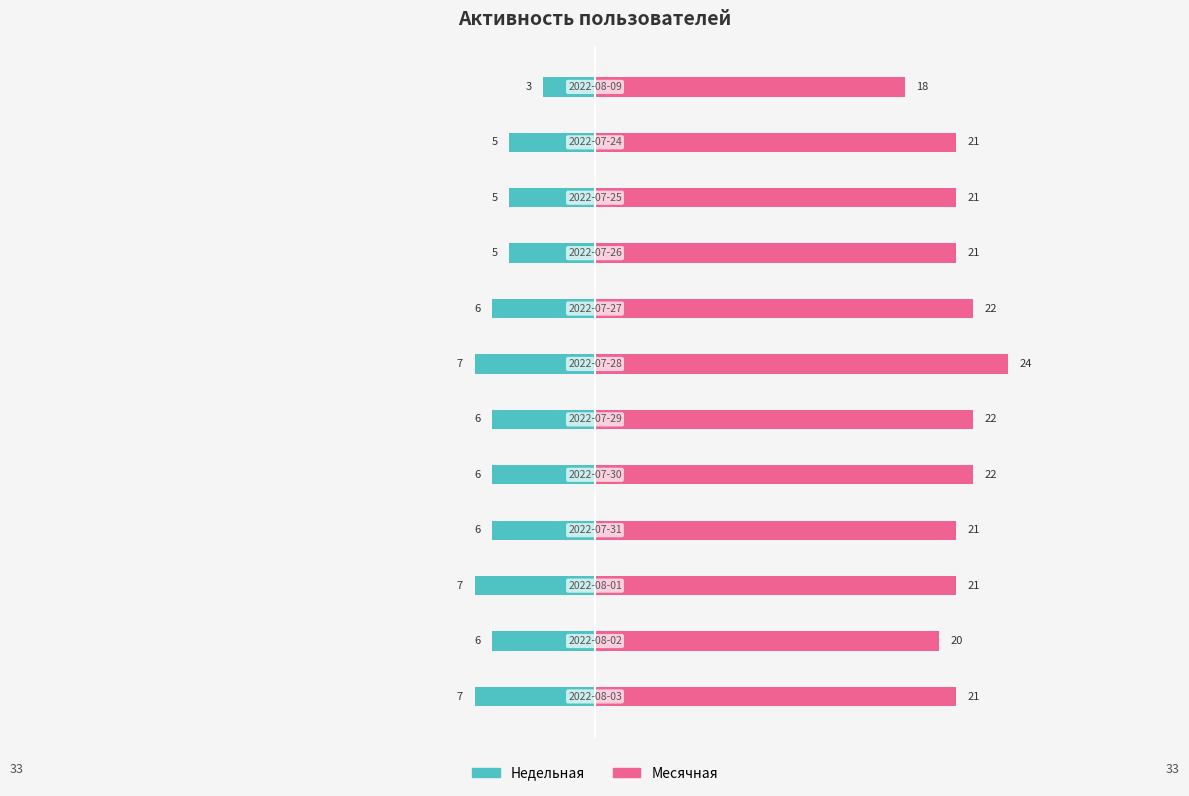

The Недельная series shows -2 at 4. True or false?

False